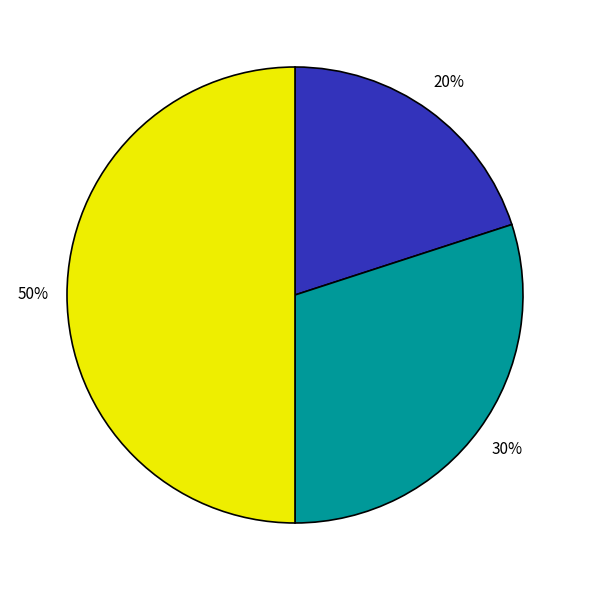

Count the number of slices in the pie.

3